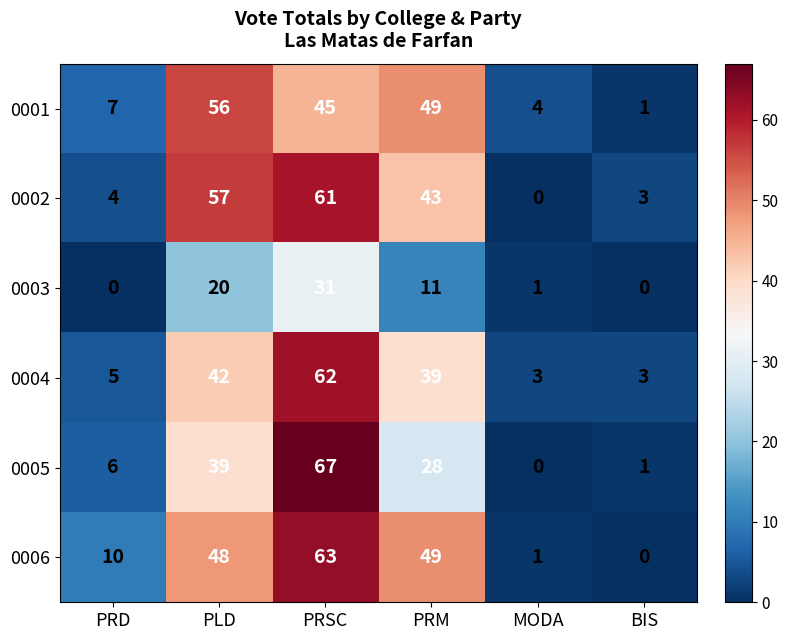

What is the difference between the second highest and second lowest values in the 0005 series?

38